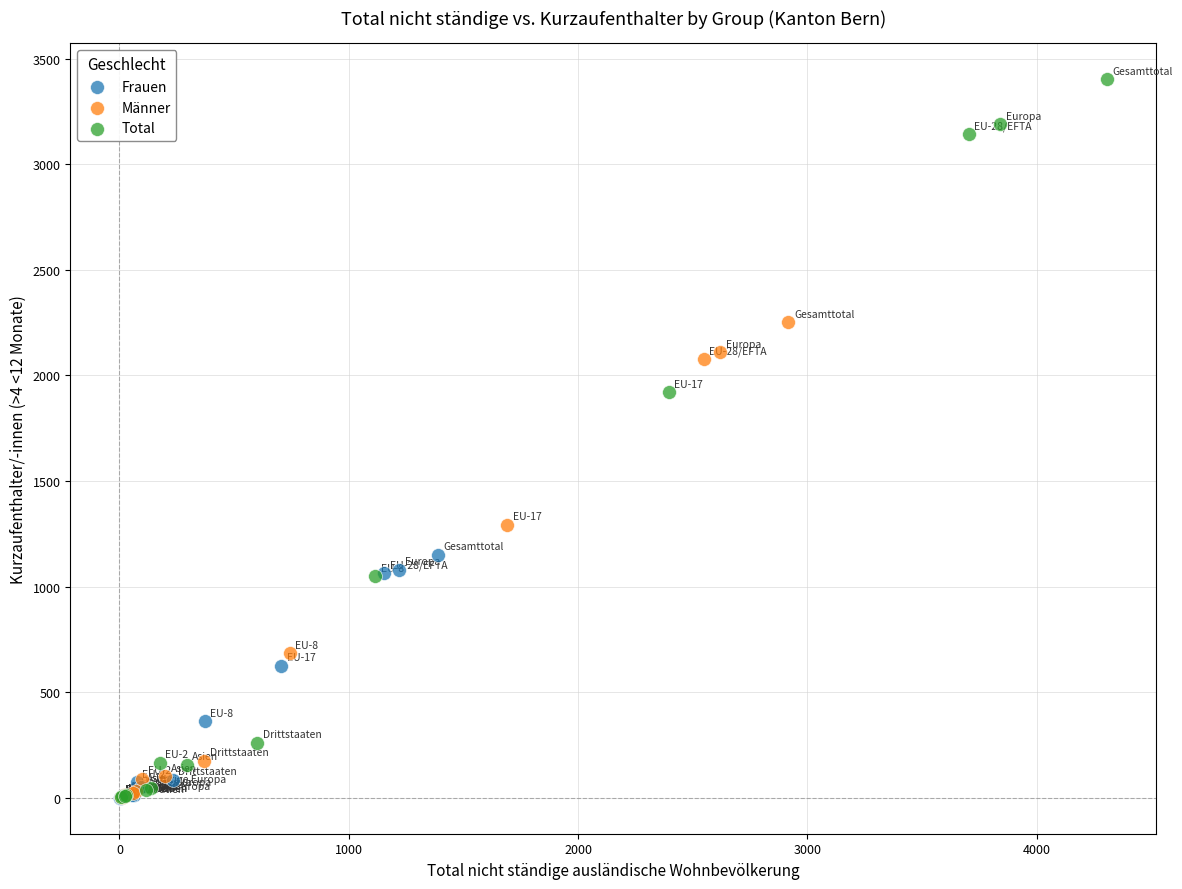

Which series has the widest spread of Y values?

Total